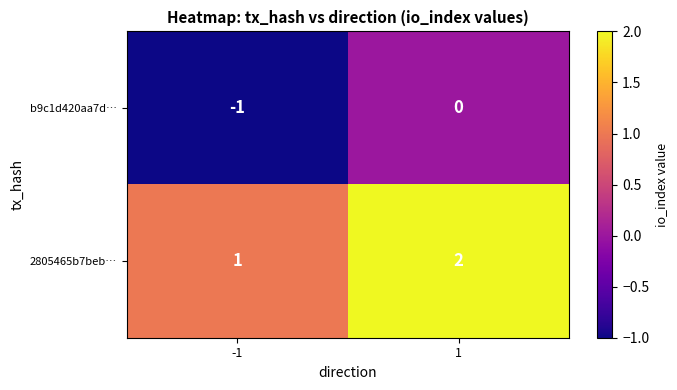

What is the sum of all 2805465b7beb… values?

3